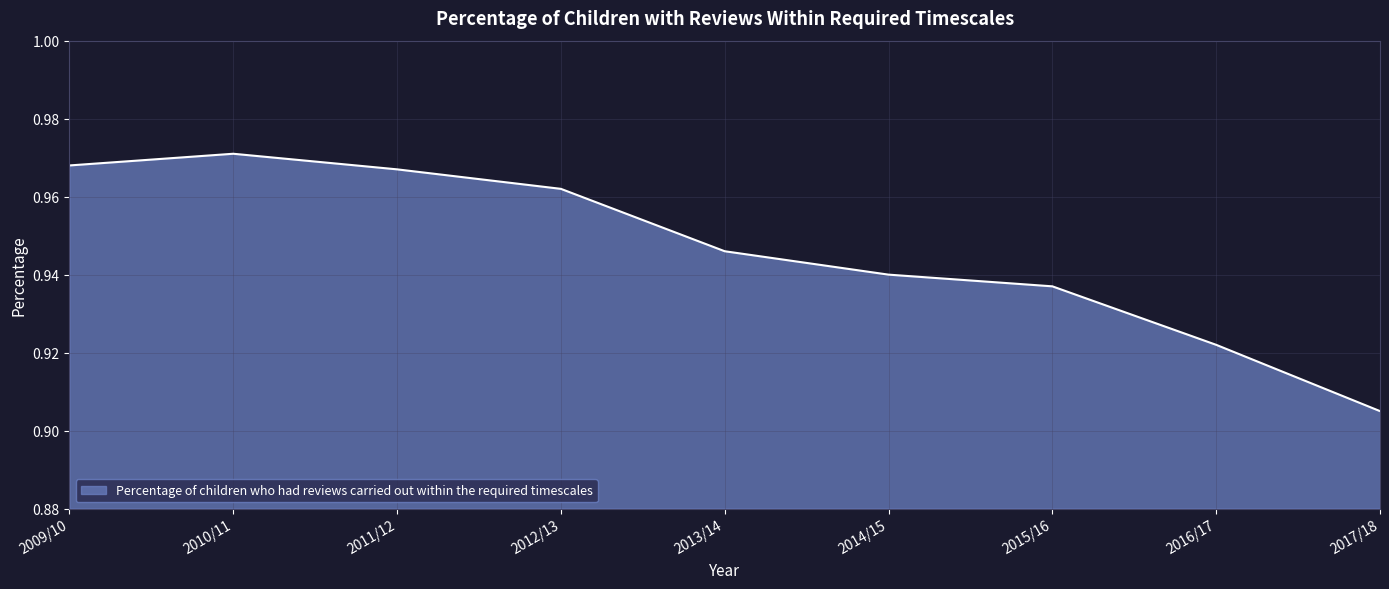

At which category does the chart reach its peak across all series?

2010/11